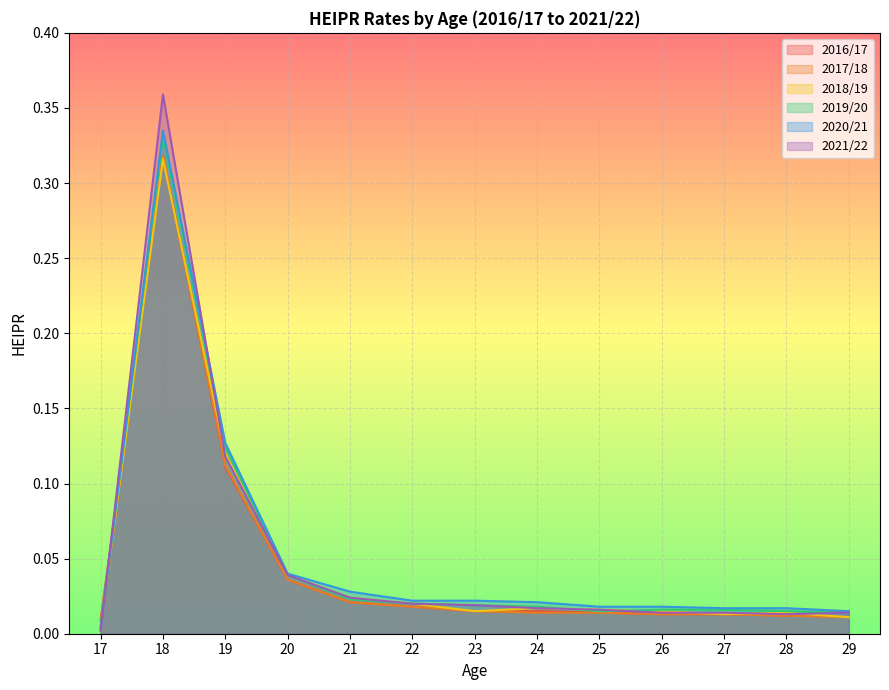

What is the difference between the maximum and minimum values in the 2017/18 series?

0.3